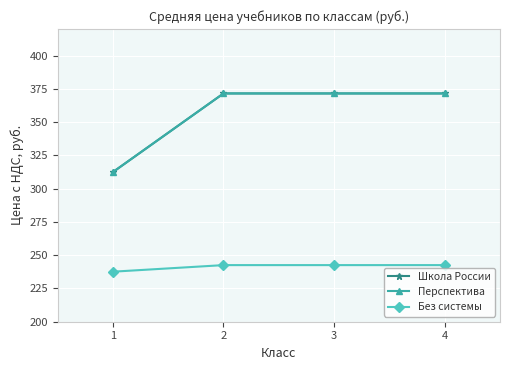

Is the value of Без системы at 2 greater than the value of Школа России at 3?

No